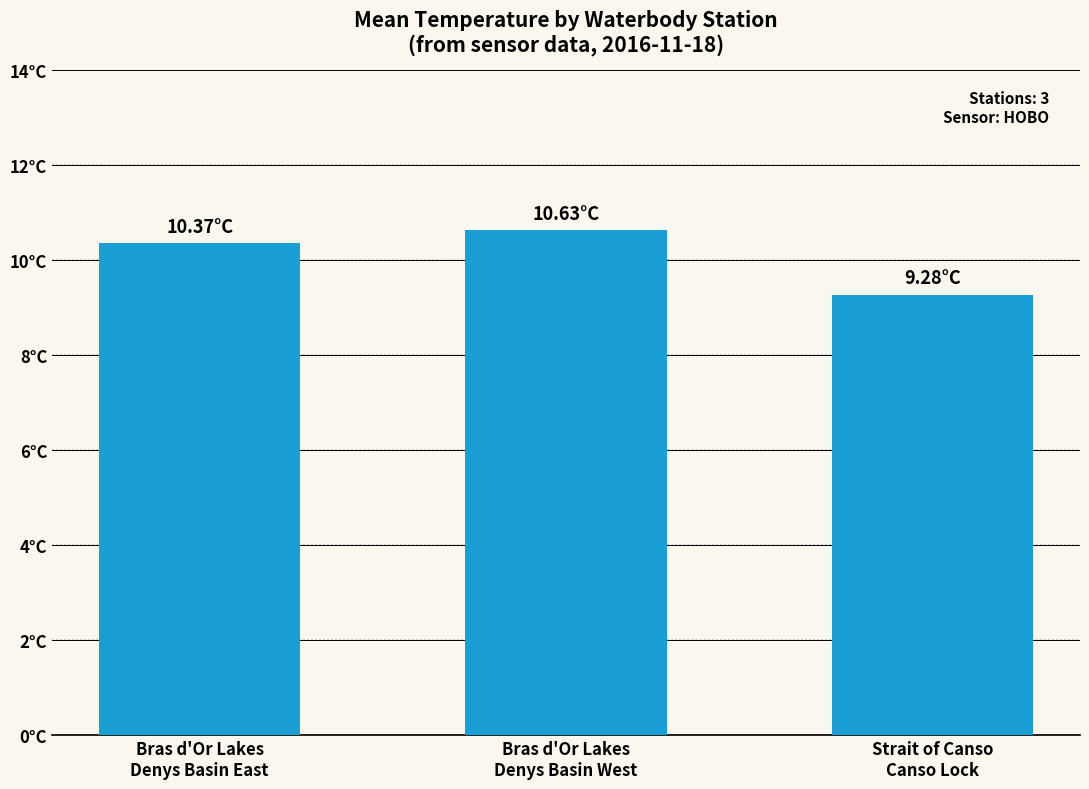

Are the bars grouped side by side (vs. stacked)?

No